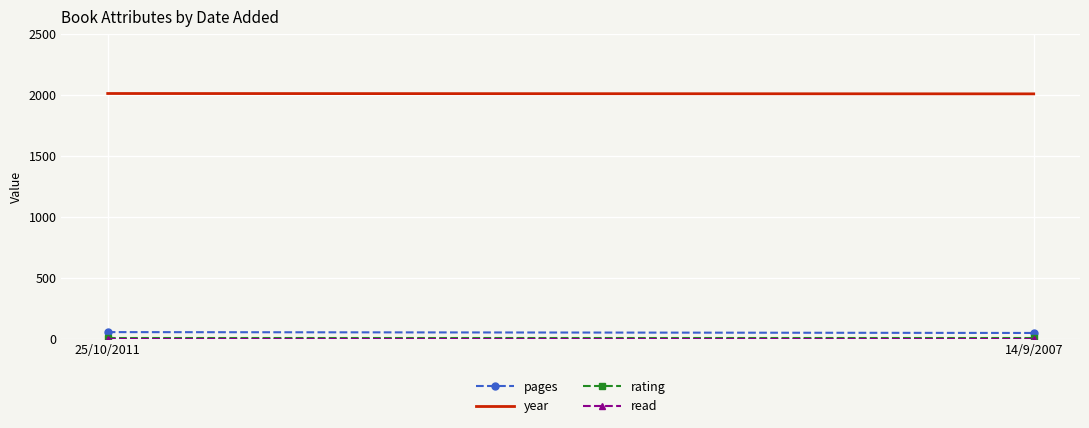

How many lines are shown in the chart?

4